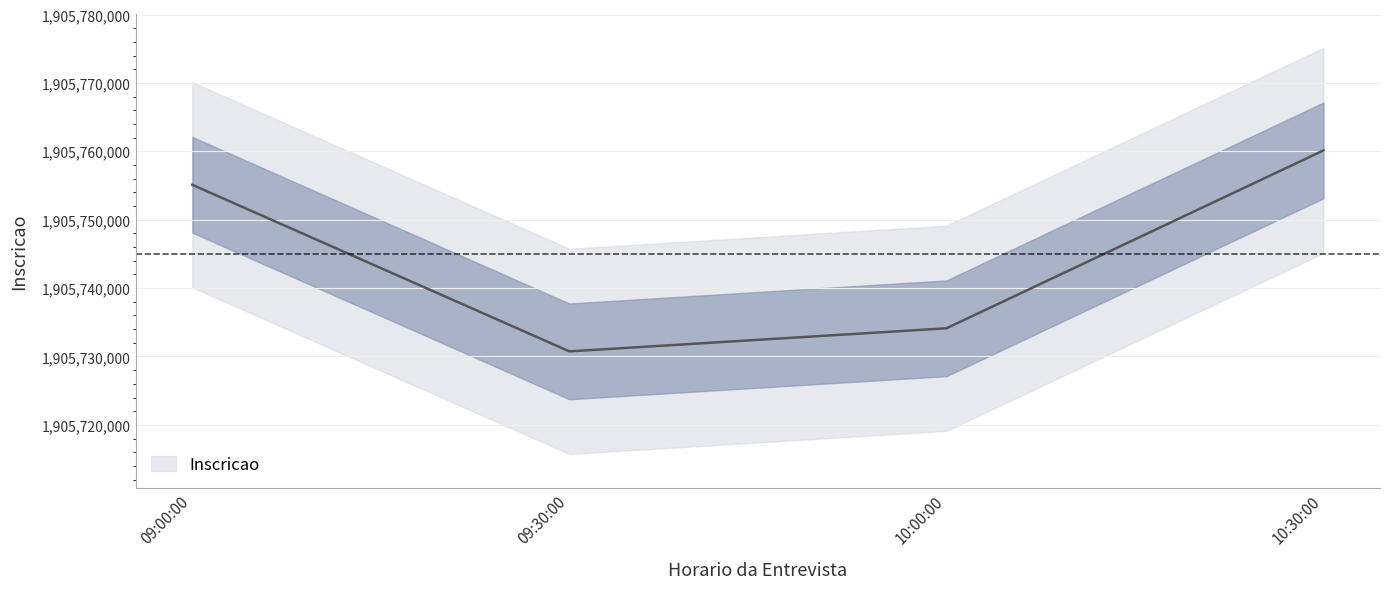

At which label does the data first exceed 1905755105?

10:30:00